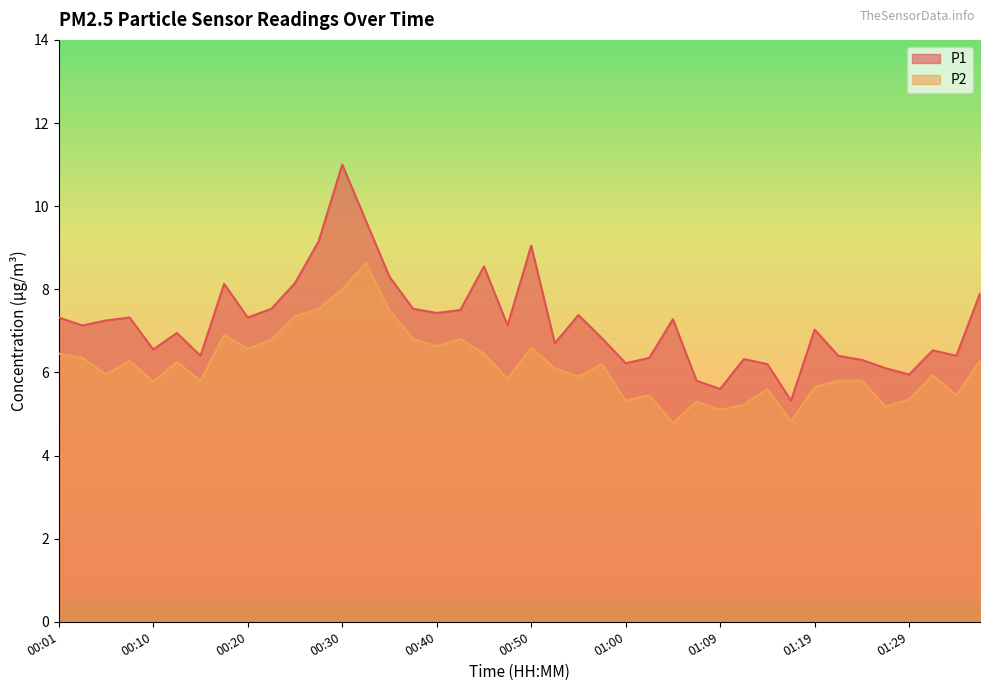

Where is the first local maximum for P2?

00:08